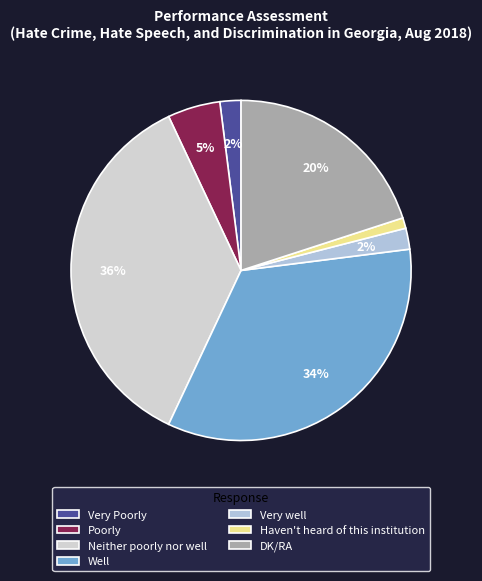

What is the change in value from Poorly to Very well?

-3